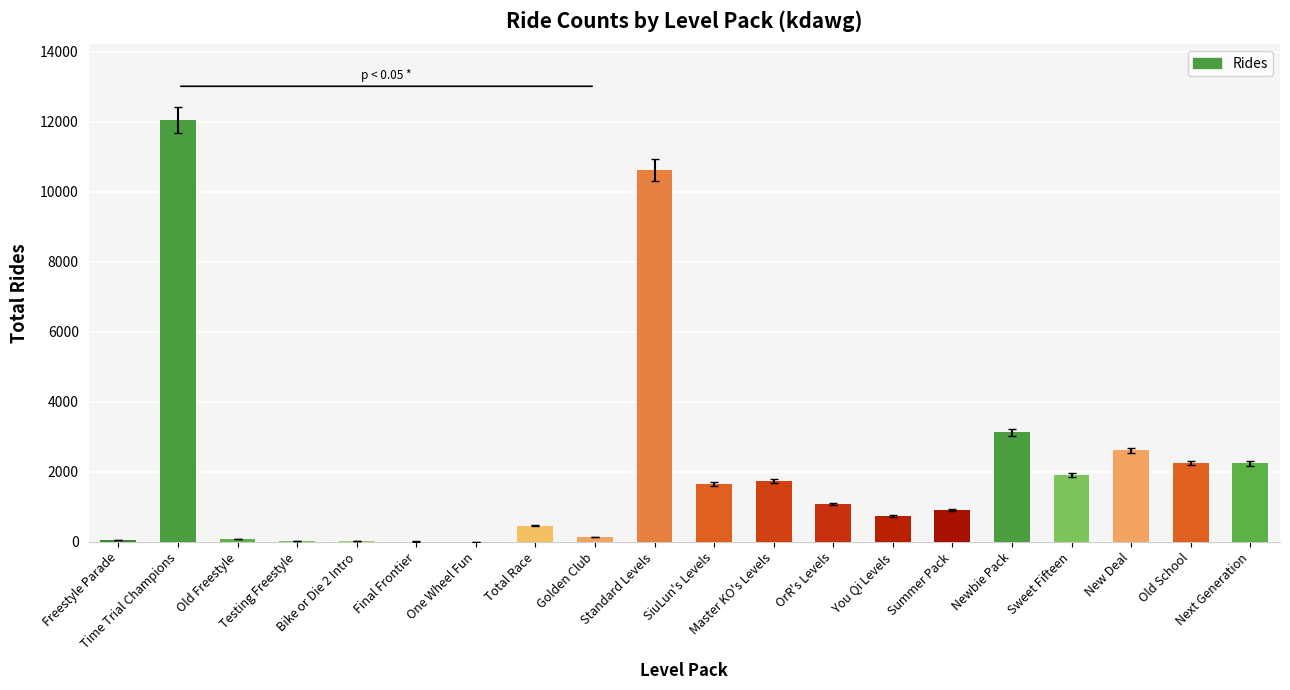

What is the greatest value displayed?

12053